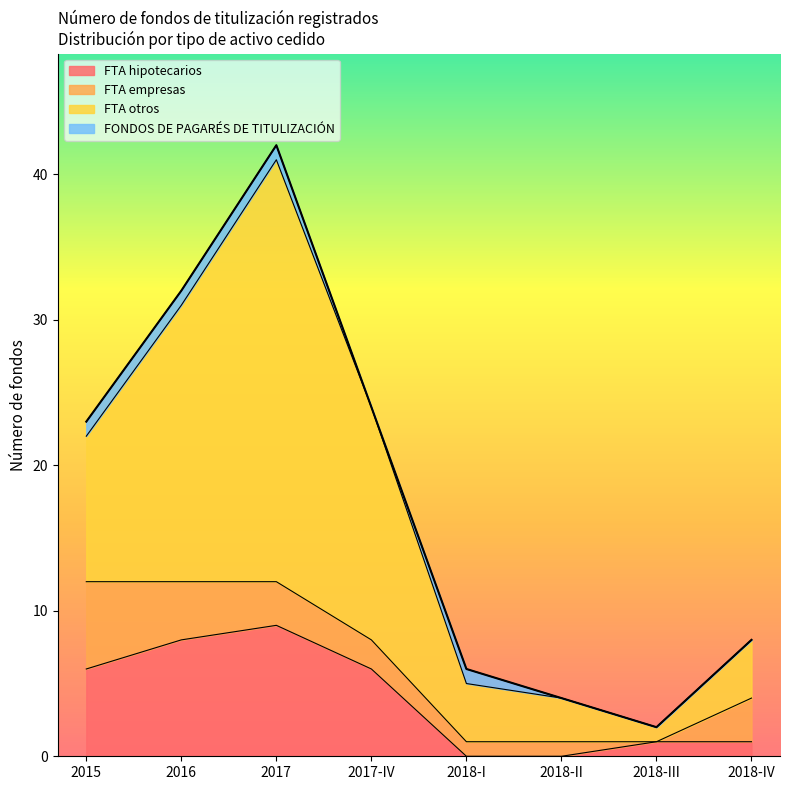

How many positive values does the FTA hipotecarios series have?

6